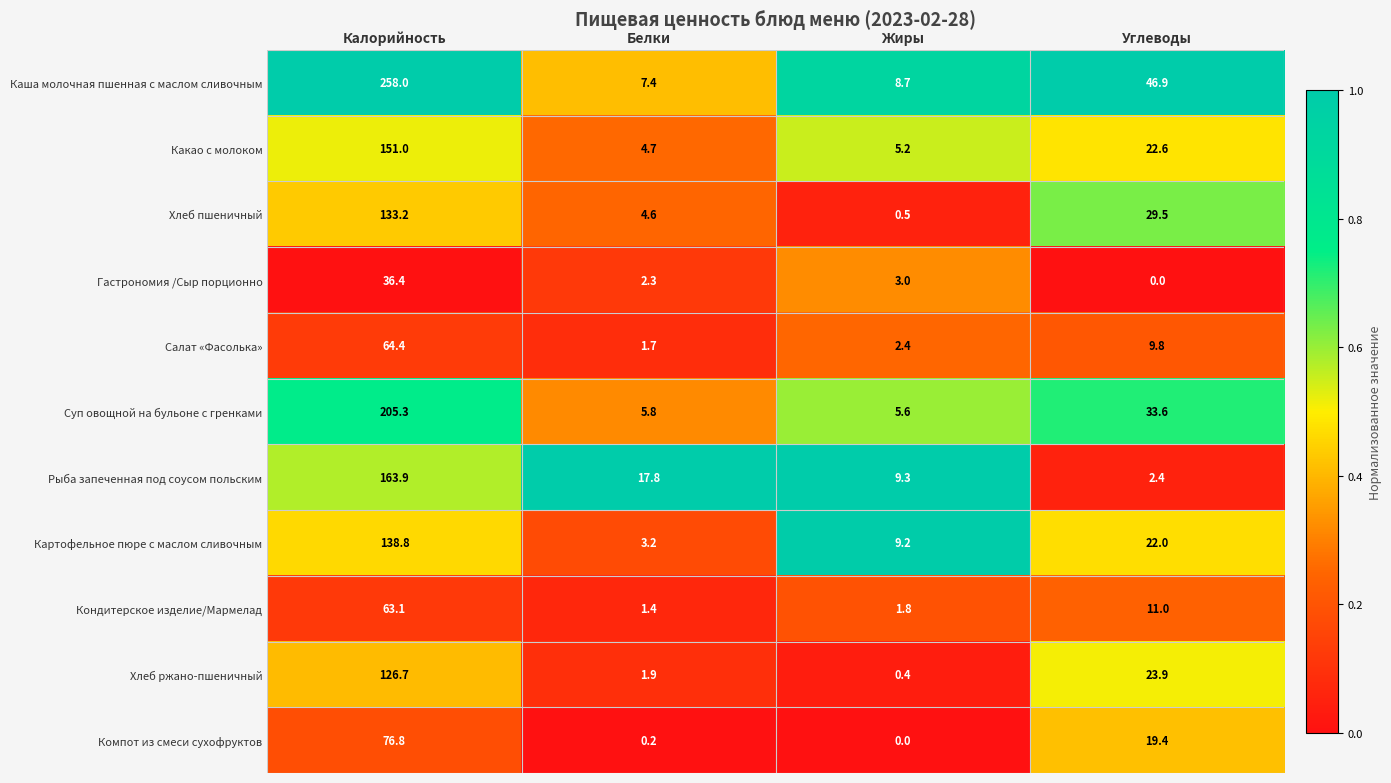

At which label does Какао с молоком first exceed 22?

Калорийность